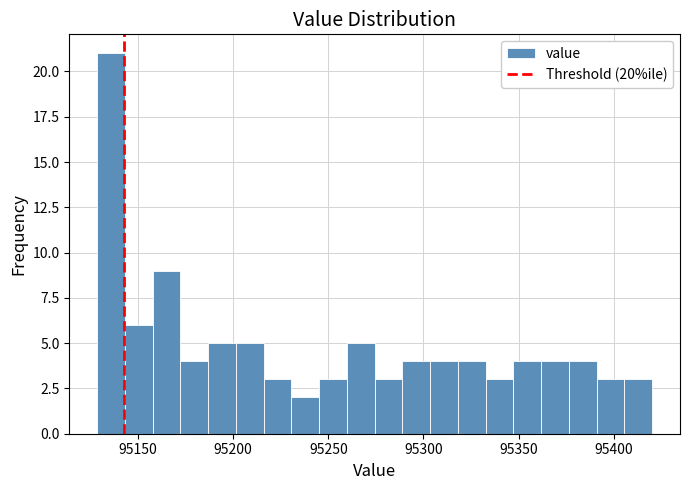

Read against the x-axis, roughly where is the centre of the tallest bar?

95135